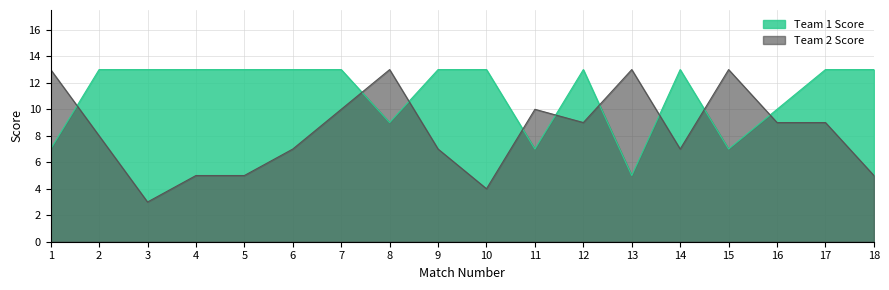

Which has a higher value, 5 or 18?

5